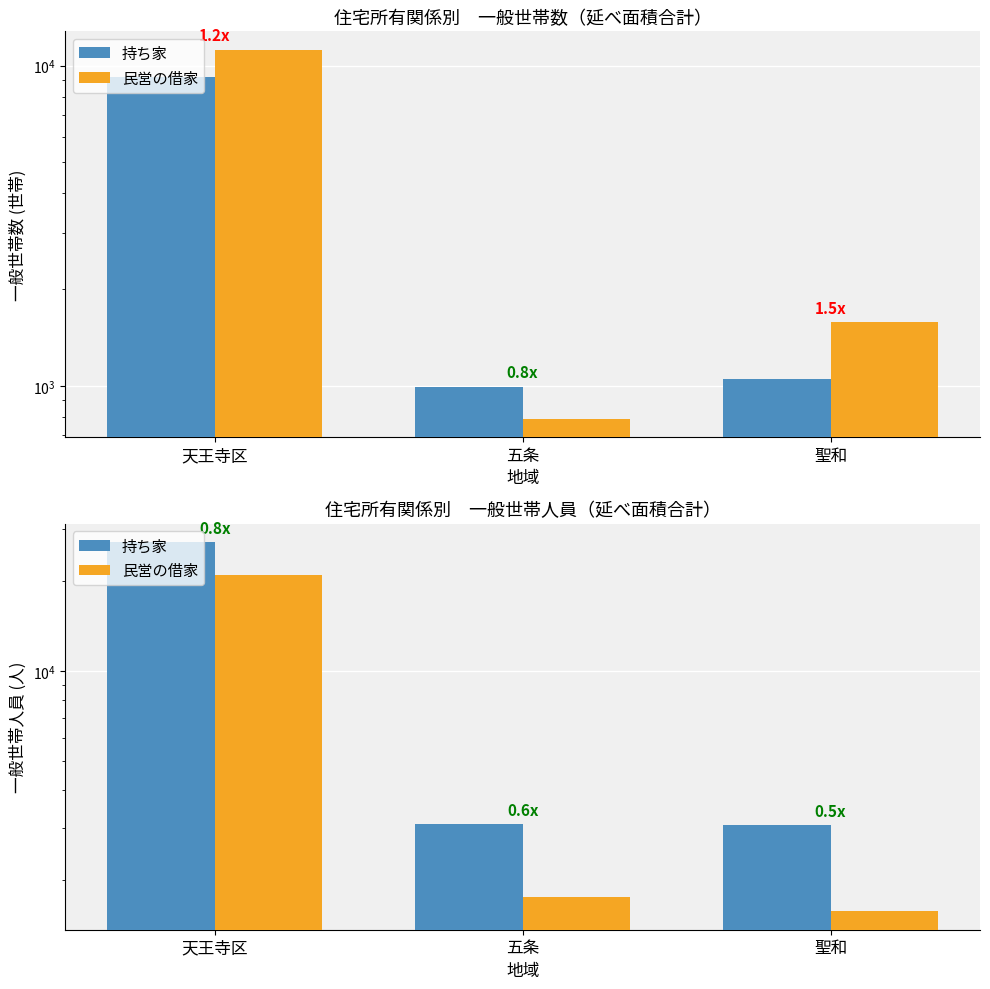

Reading left to right, extract all data points from this chart.

持ち家: 天王寺区=27018	五条=3081	聖和=3054
民営の借家: 天王寺区=21059	五条=1760	聖和=1577